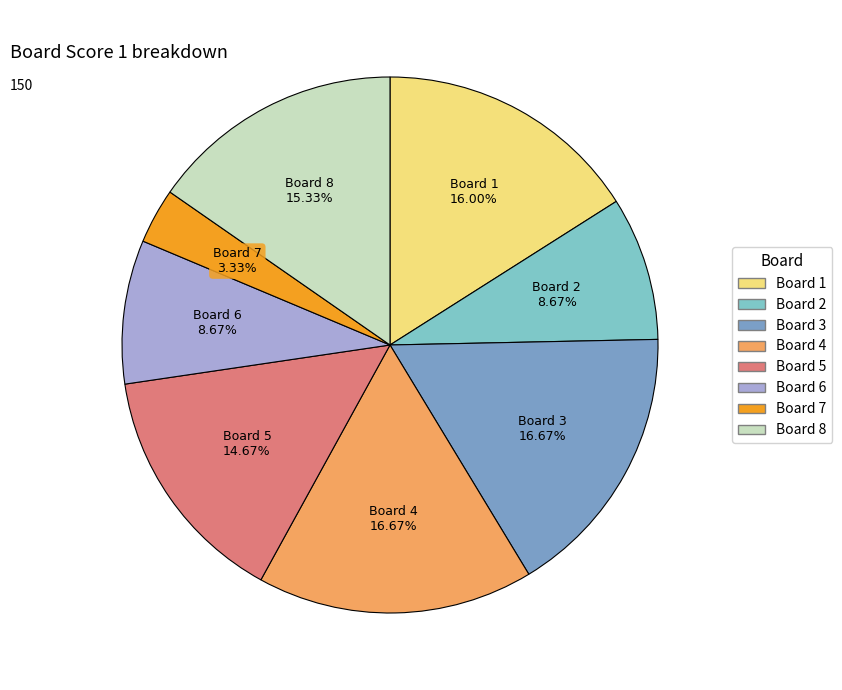

Is there a majority slice in this chart?

No